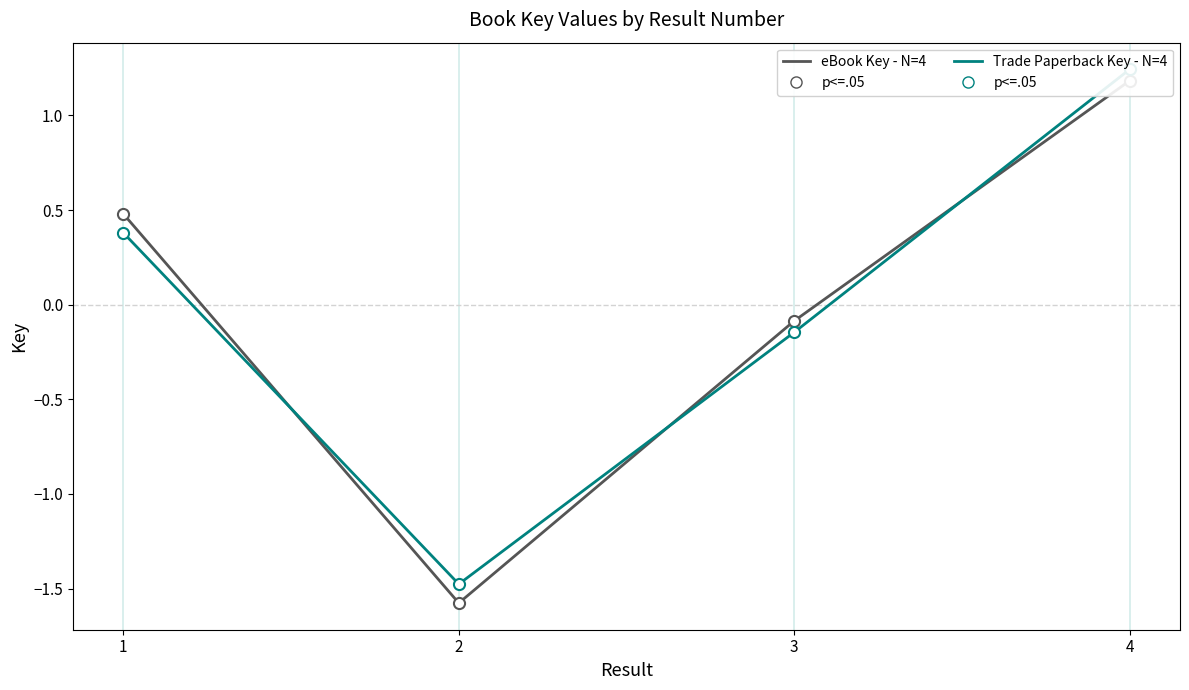

What is the difference between the maximum and second lowest values in the eBook Key - N=4 series?

1.3